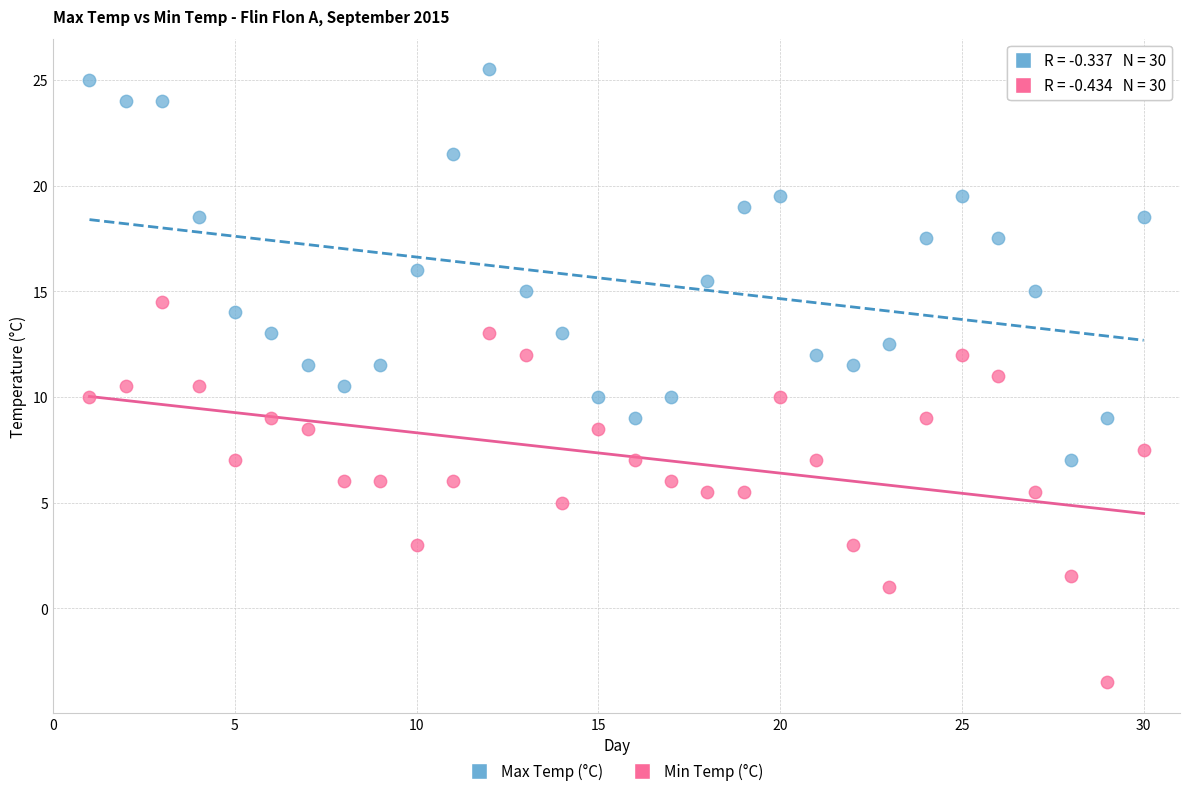

Which series reaches the minimum Y coordinate?

Min Temp (°C)